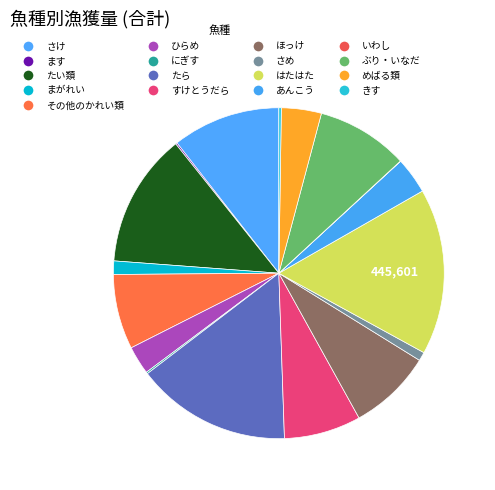

Rank the categories by value from lowest to highest.

いわし, ます, にぎす, きす, さめ, まがれい, ひらめ, あんこう, めばる類, その他のかれい類, すけとうだら, ほっけ, ぶり・いなだ, さけ, たい類, たら, はたはた